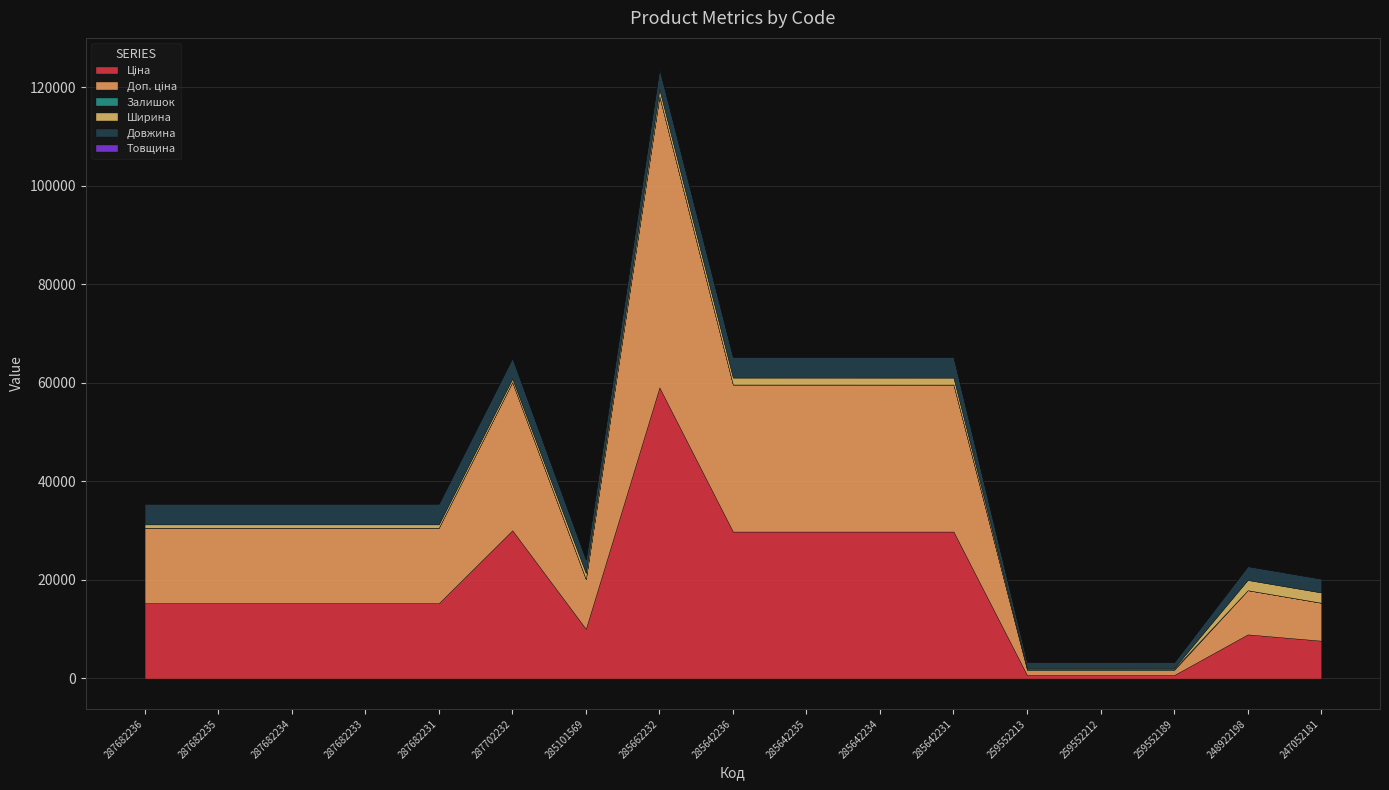

True or false: Ціна and Товщина cross at least once.

False